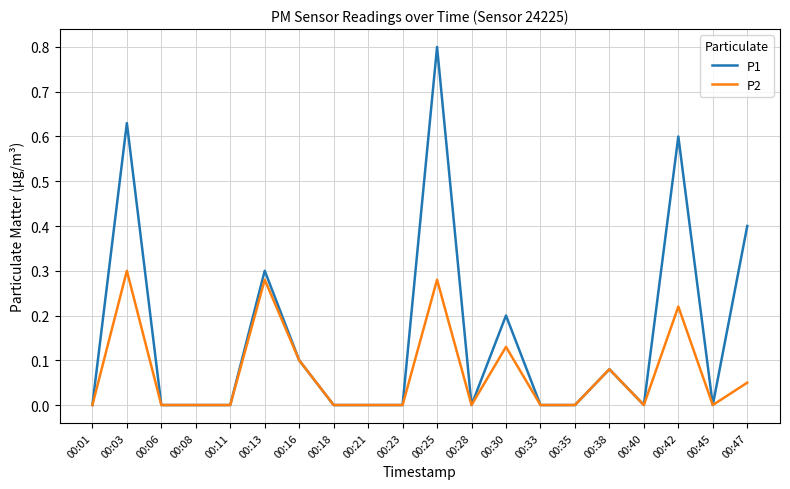

What is the total value across all series at 00:42?

0.8